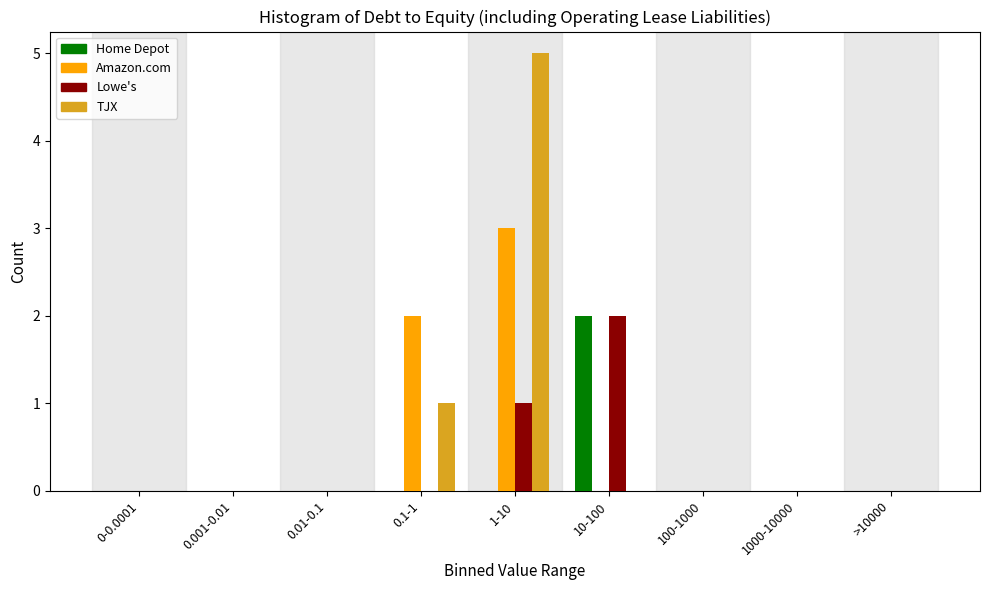

Which category has the highest value in the Home Depot series?

10-100